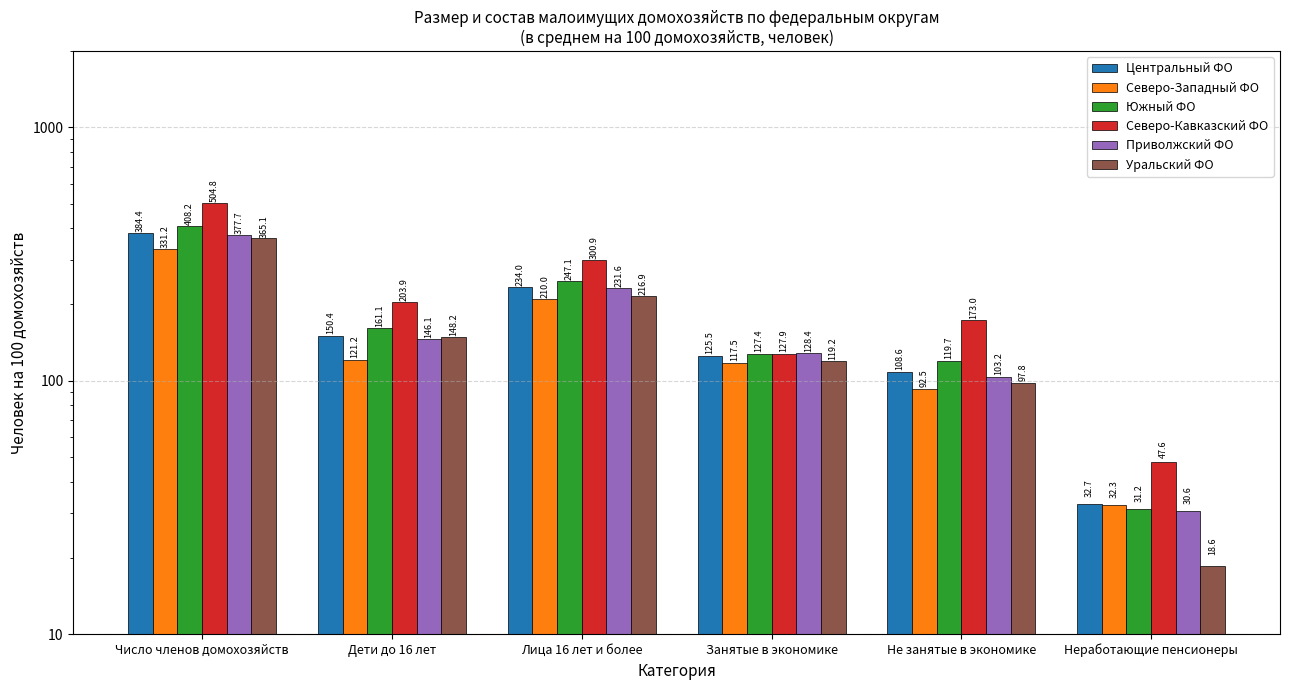

What is the total value across all series at Дети до 16 лет?

930.9